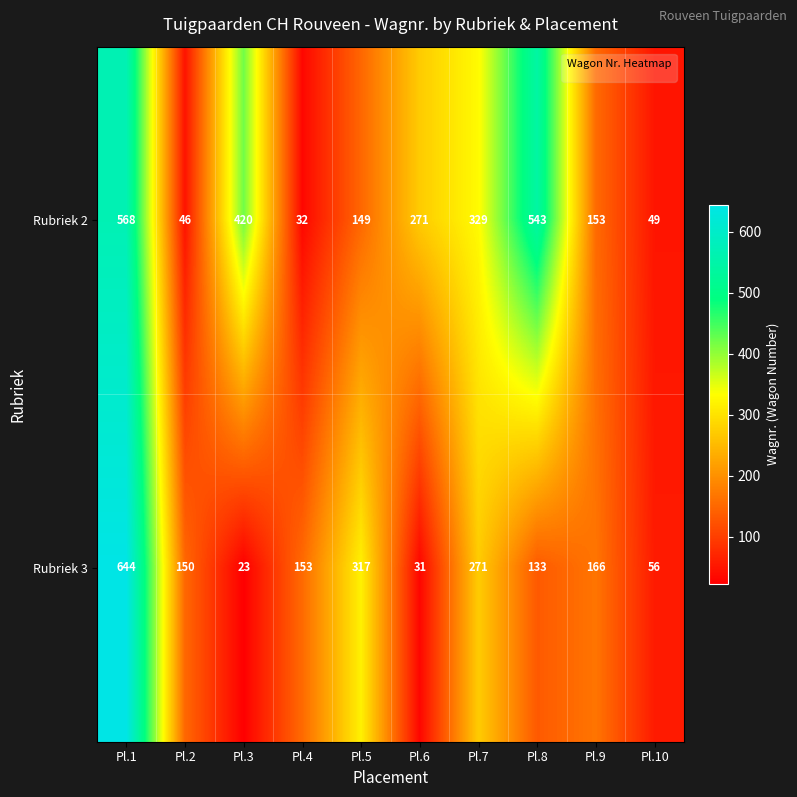

At Pl.1, list the series in order from largest to smallest.

Rubriek 3, Rubriek 2